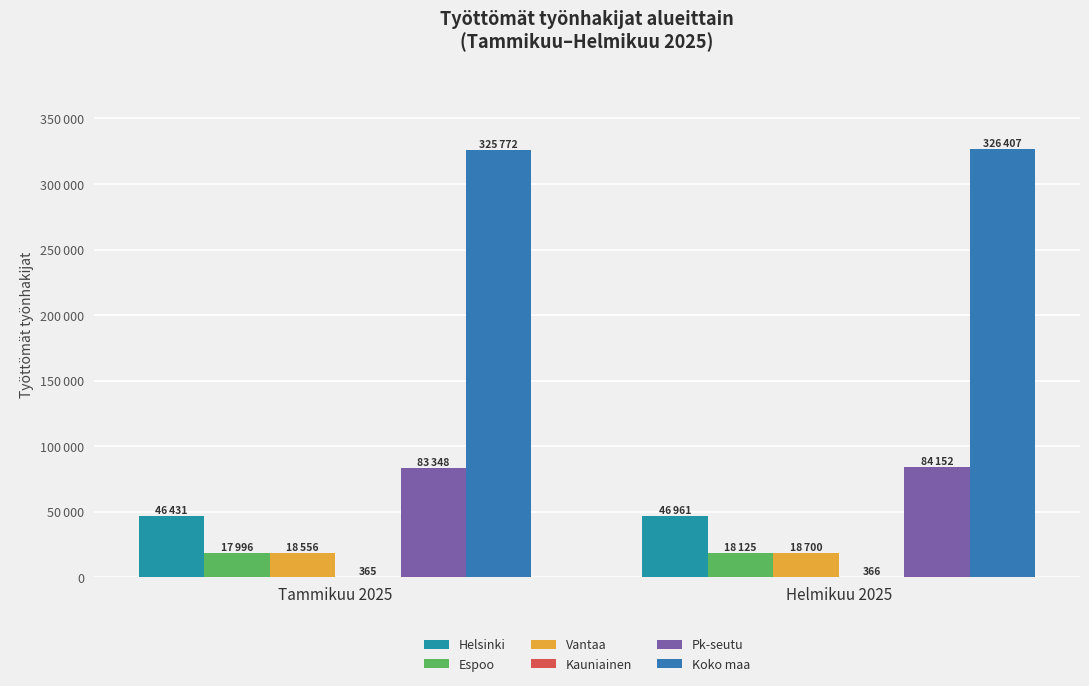

At which category is the sum across all series the highest?

Helmikuu 2025